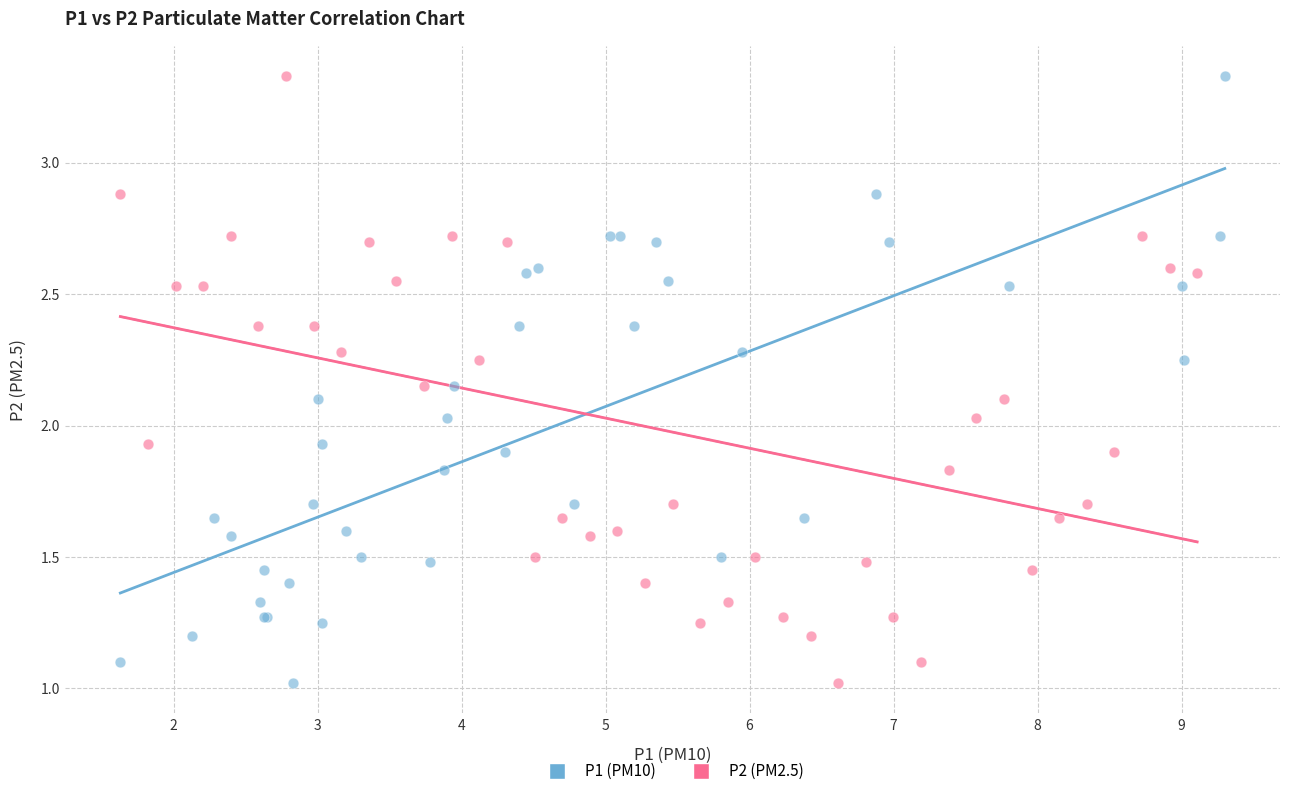

What are all the series names shown in the legend?

P1 (PM10), P2 (PM2.5)